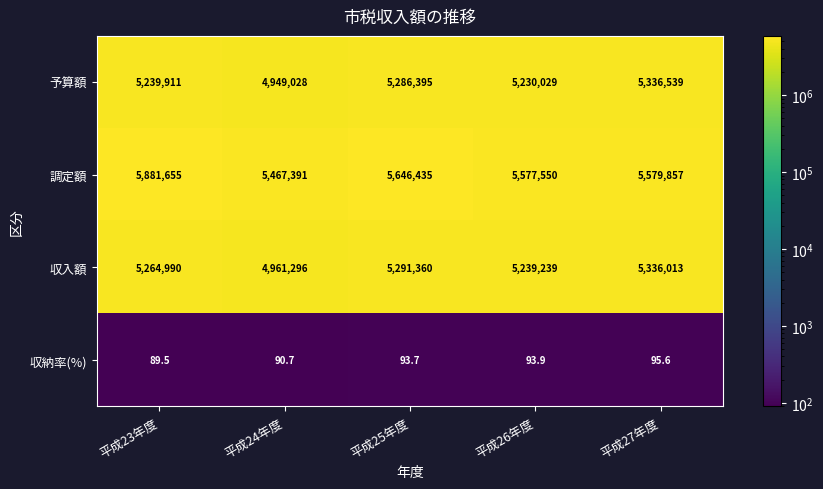

At which label is 収入額 closest to 5148654?

平成26年度